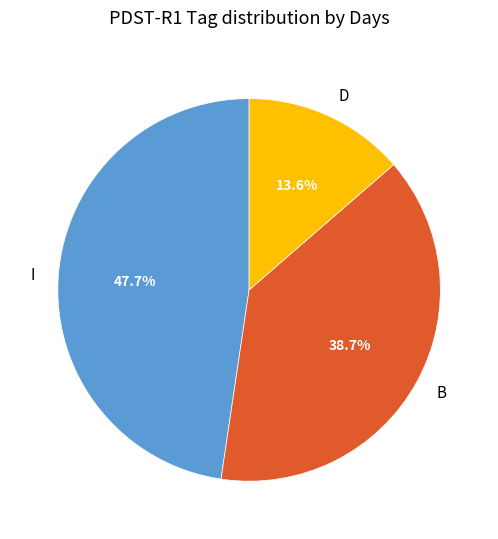

To the nearest percent, what is the difference between the largest and smallest slice percentages?

34%